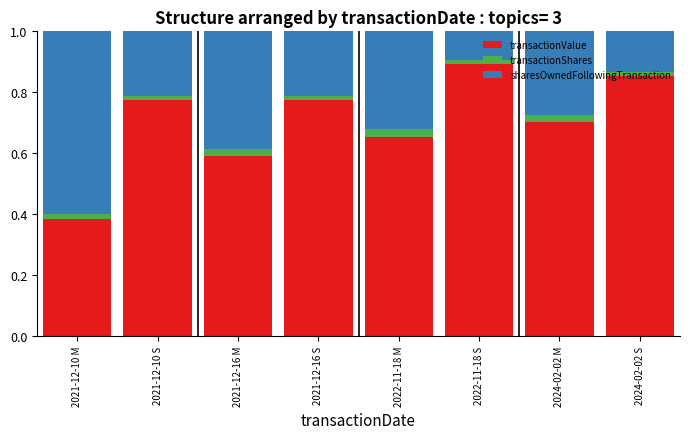

What is the total value across all series at 2021-12-16 M?

1.0